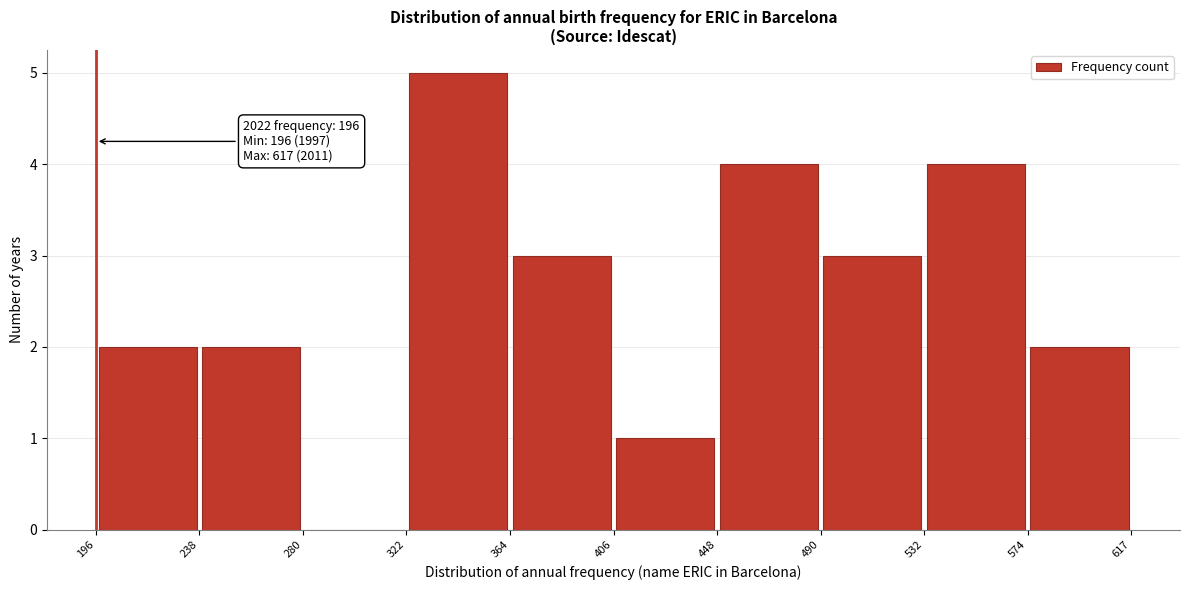

Which range on the x-axis has the tallest bar?

322 to 364